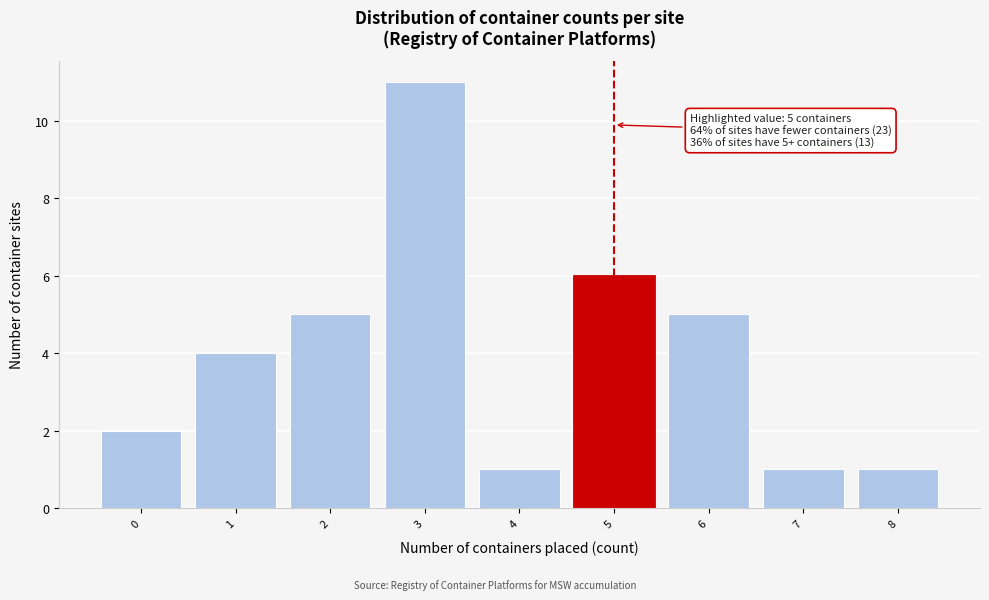

Over which range of the x-axis is the bar tallest?

2.5 to 3.5